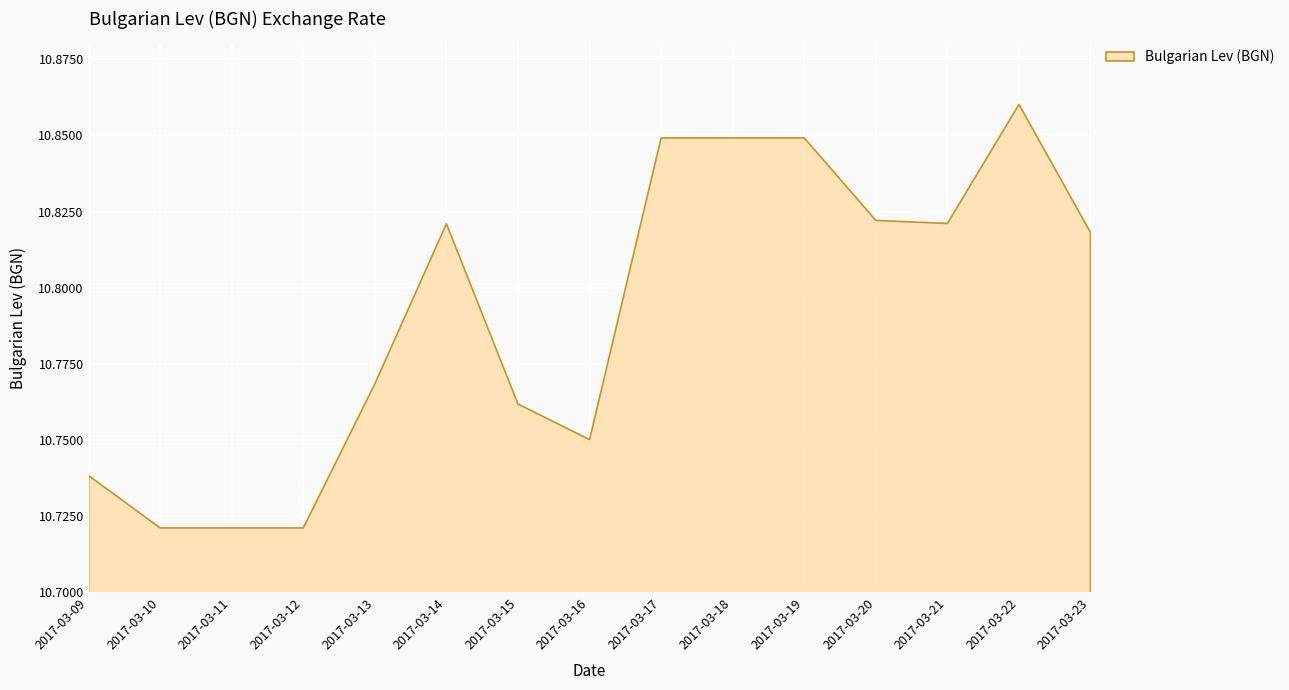

Where is the first local minimum?

2017-03-16